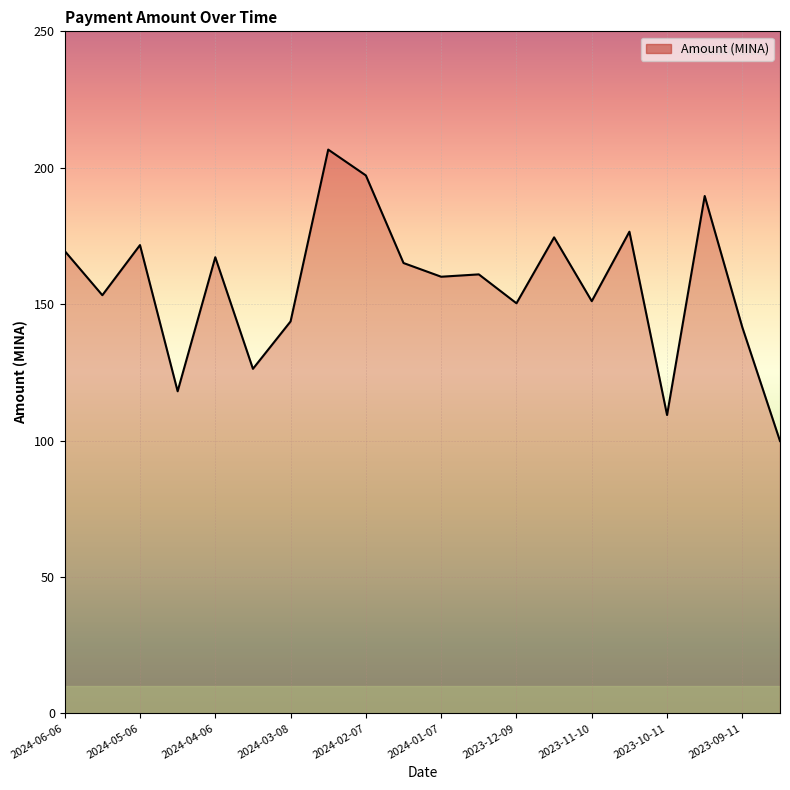

What is the maximum value shown in the chart?

206.7